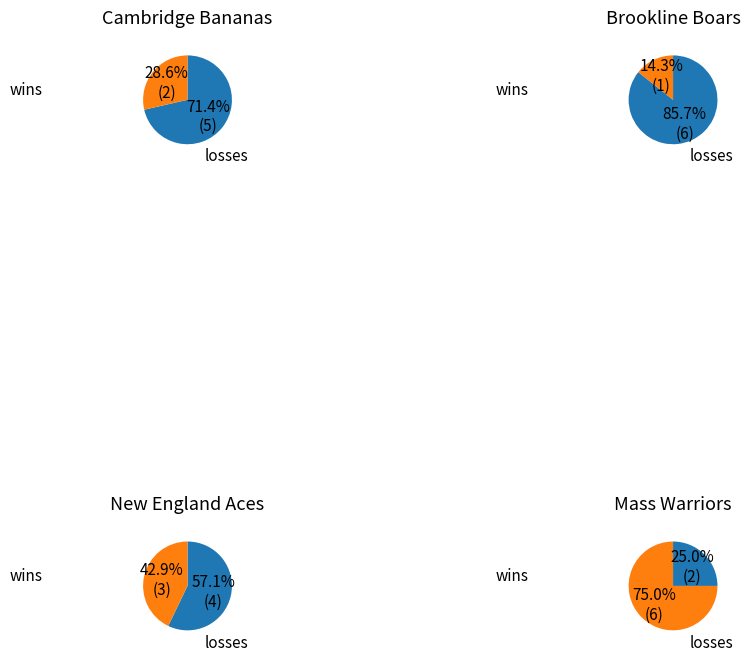

Is it true that L is 86% of the pie?

True